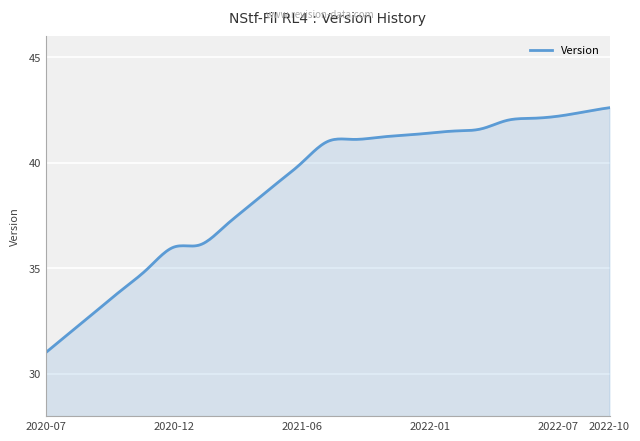

What is the greatest value displayed?

42.6